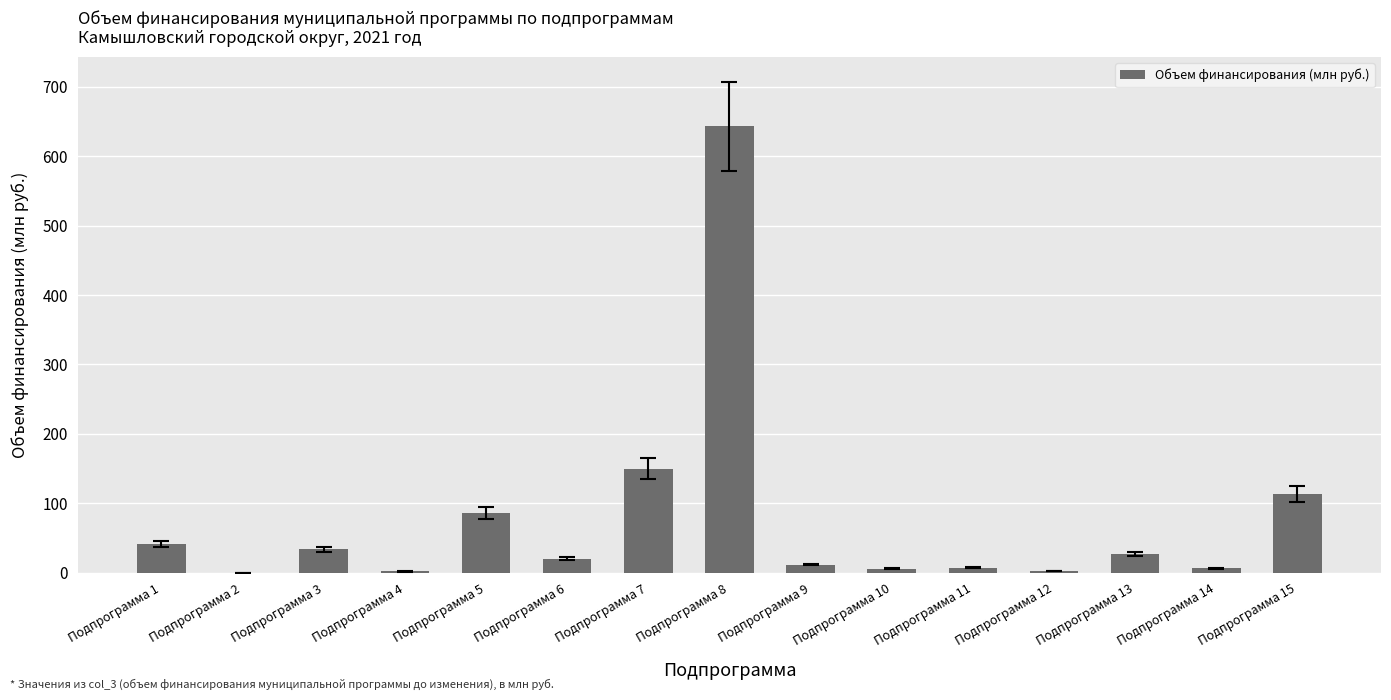

Which label corresponds to the largest value in the chart?

Подпрограмма 8